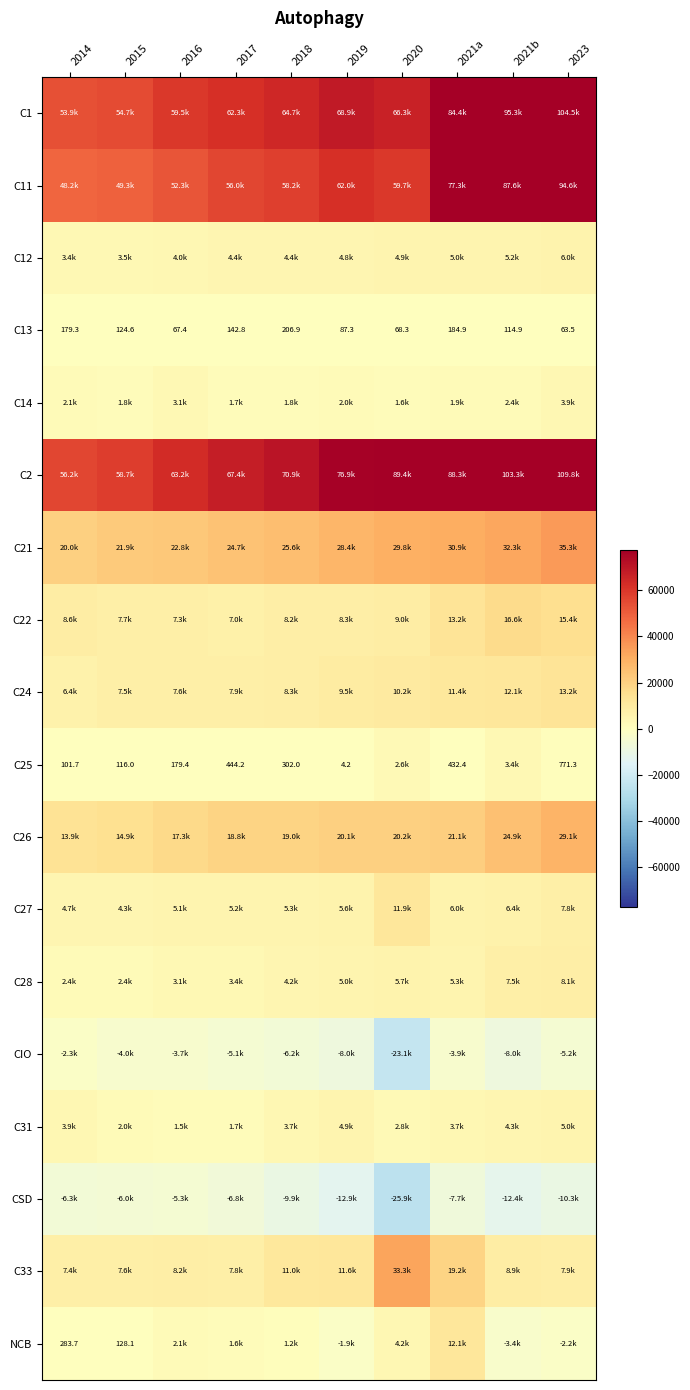

Is it true that C21 equals 35848.1 at 2016?

False